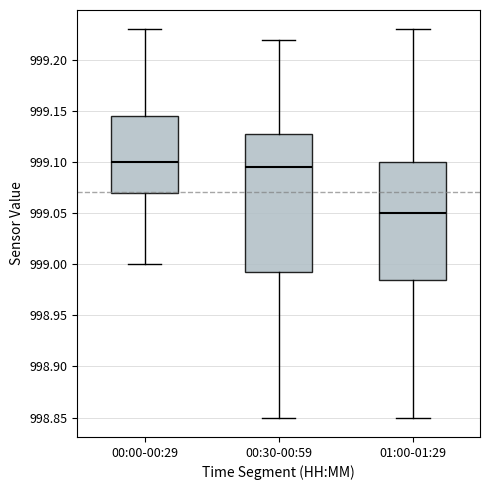

Which box has the lowest median line?

01:00-01:29